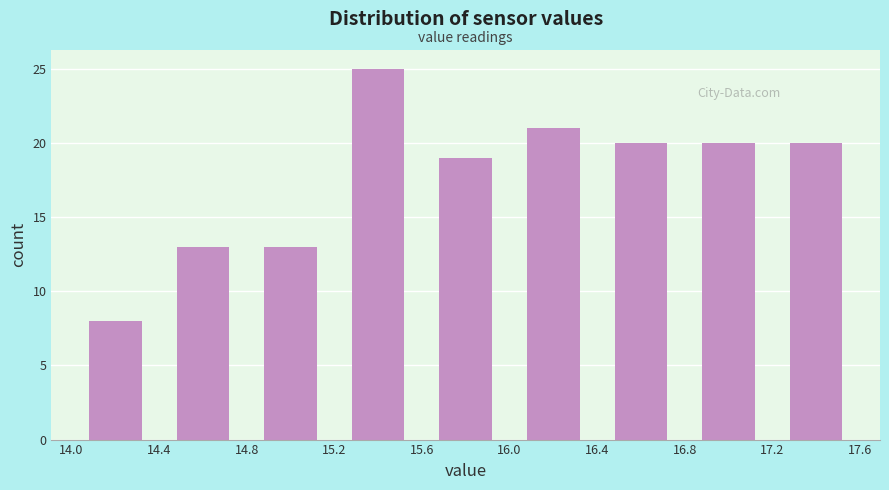

Reading left to right, transcribe this chart: for each bar, give the range it covers on the x-axis and its height. The values are not printed on the chart, so give them approximately, as read against the axis.

14.0 to 14.4: 8
14.4 to 14.8: 13
14.8 to 15.2: 13
15.2 to 15.6: 25
15.6 to 16.0: 19
16.0 to 16.4: 21
16.4 to 16.8: 20
16.8 to 17.2: 20
17.2 to 17.6: 20